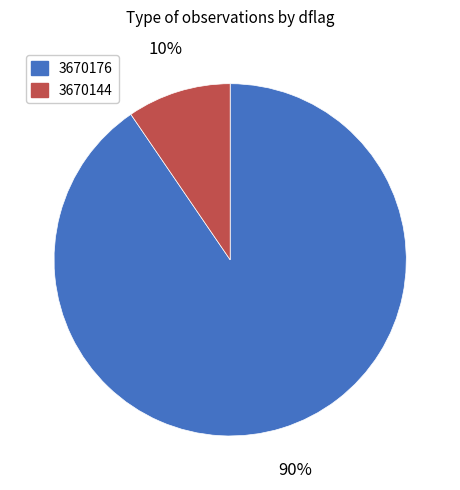

What percentage is the 3670176 slice, to the nearest percent?

90%